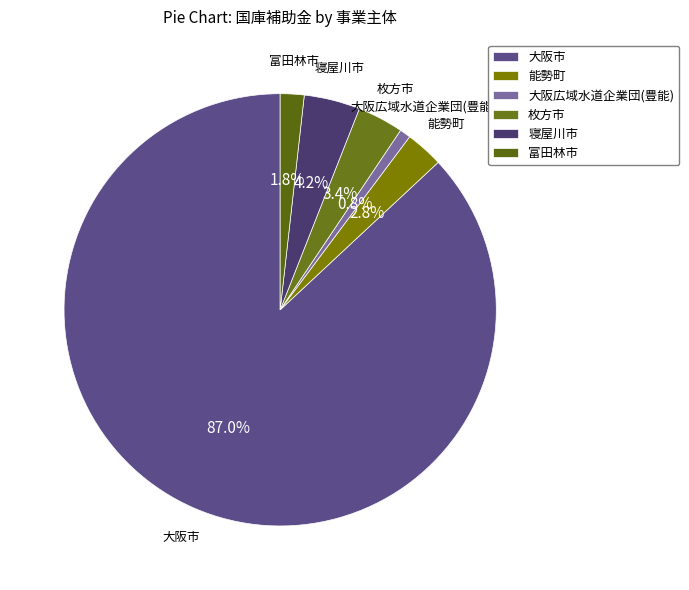

Is 大阪市 the majority of the pie?

Yes